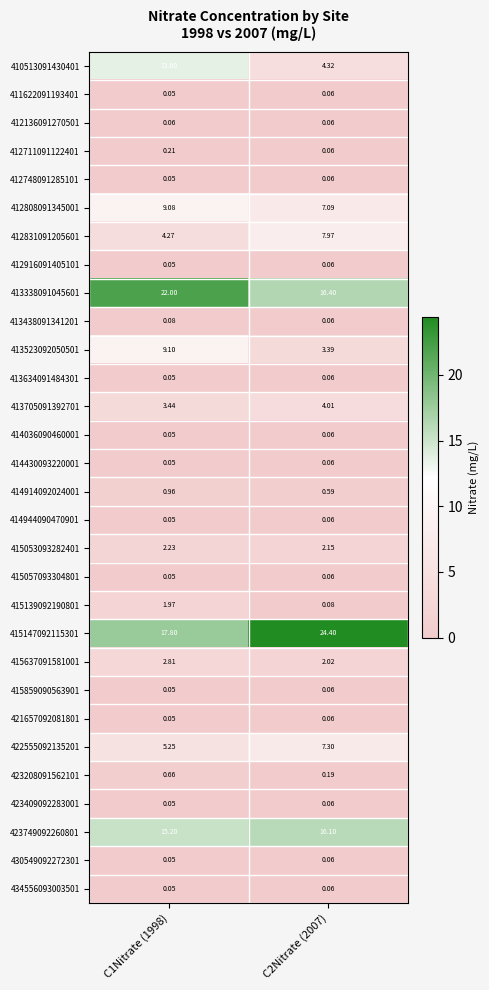

Is the value of 411622091193401 at C1Nitrate (1998) greater than the value of 421657092081801 at C2Nitrate (2007)?

No